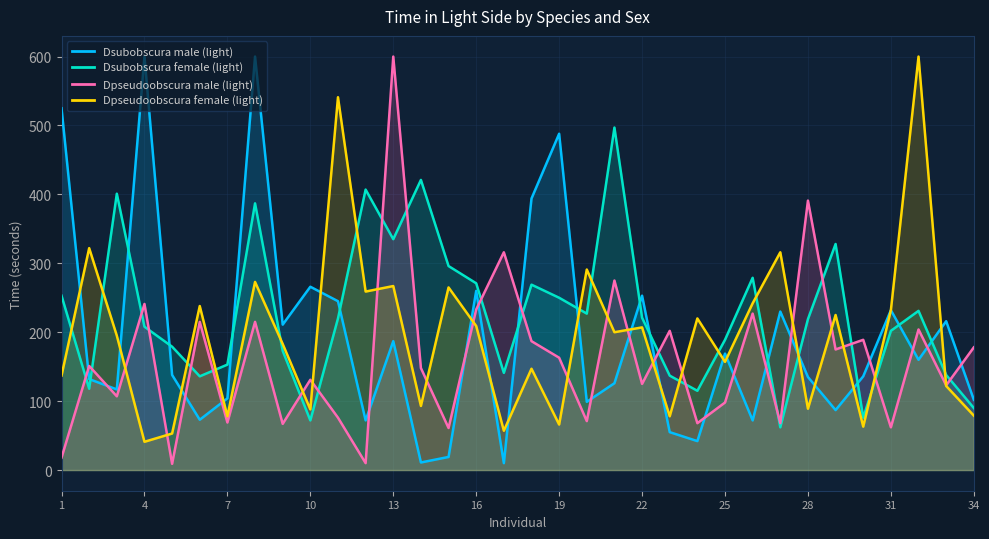

At how many categories does at least one series exceed 489?

7